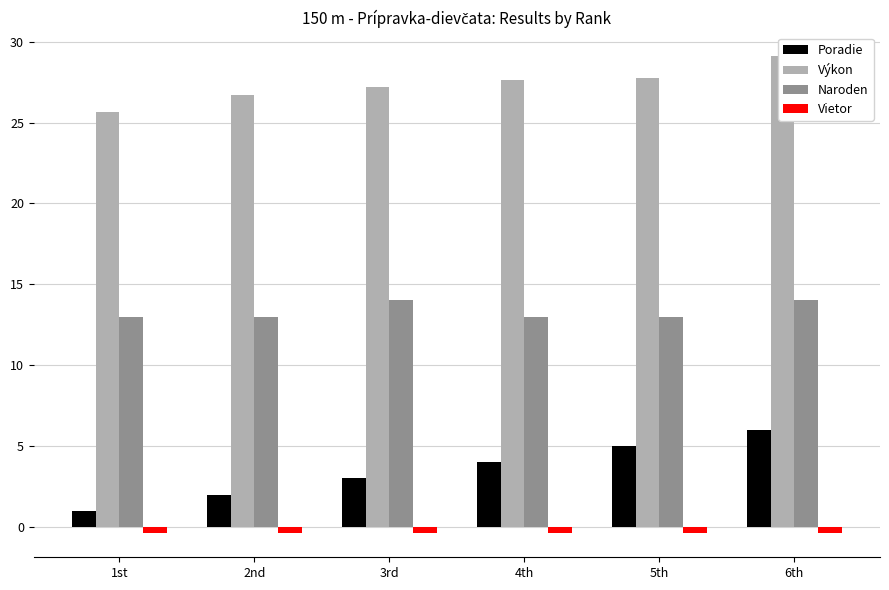

Which series has the largest total across all categories?

Výkon